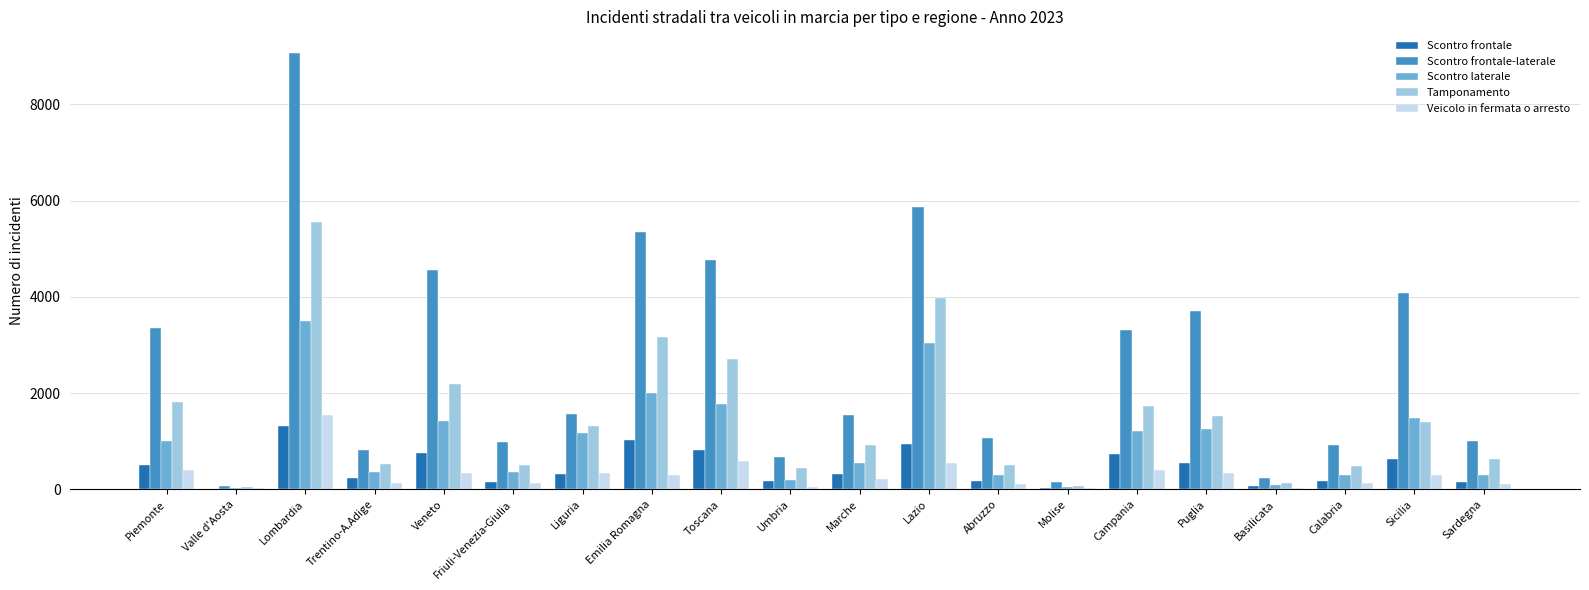

At which label does Scontro frontale reach its peak?

Lombardia